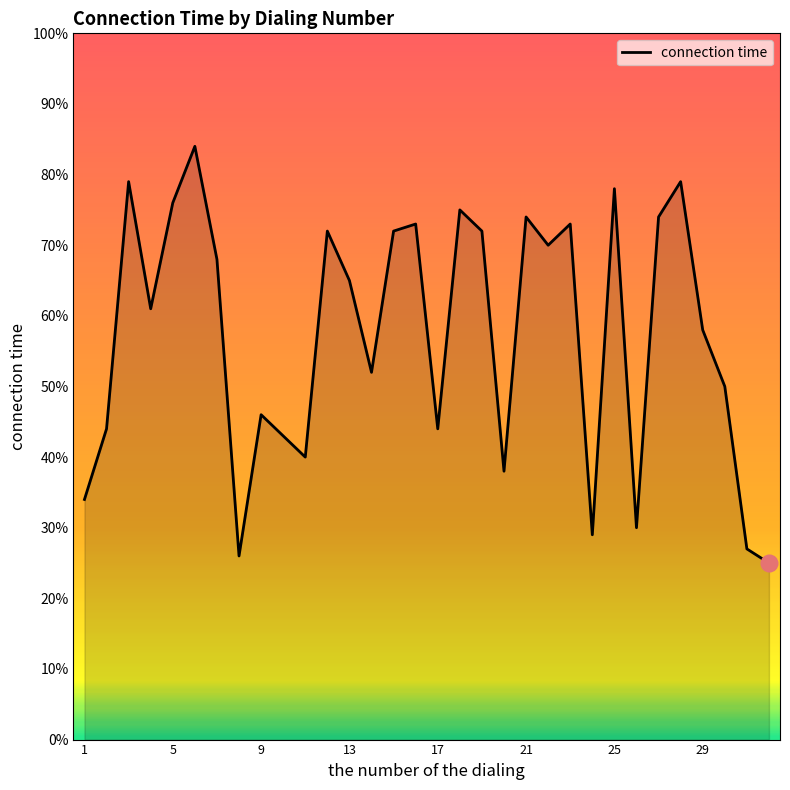

Reading left to right, transcribe all the data shown in this chart.

34	44	79	61	76	84	68	26	46	43	40	72	65	52	72	73	44	75	72	38	74	70	73	29	78	30	74	79	58	50	27	25